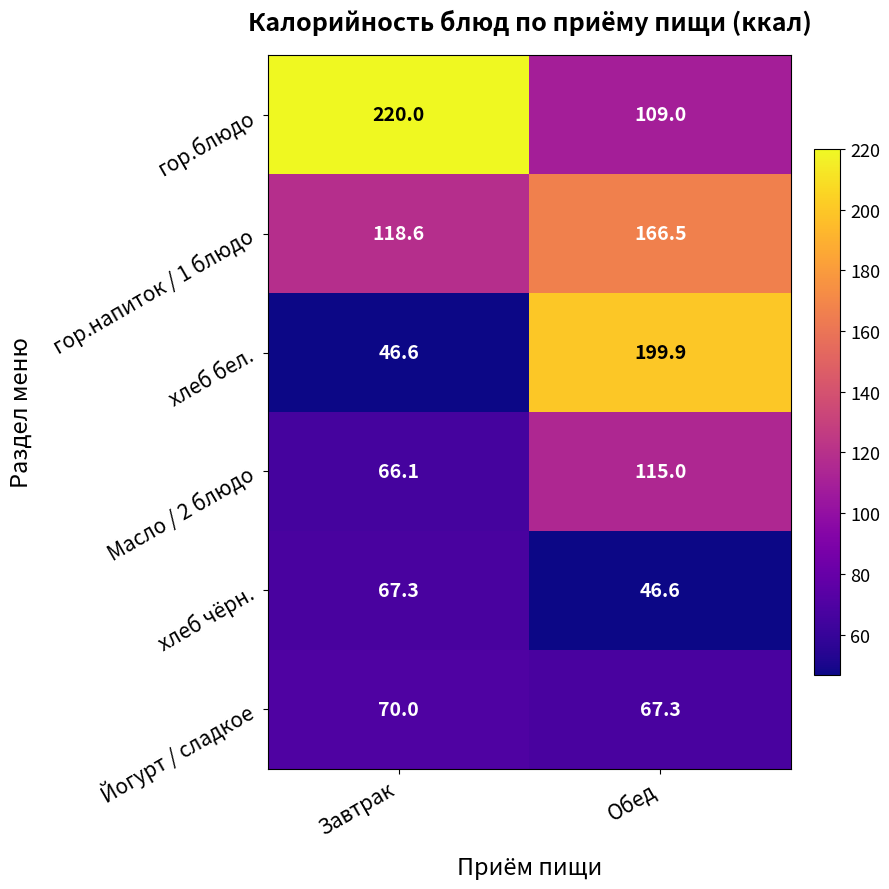

At which category is the sum across all series the highest?

Обед